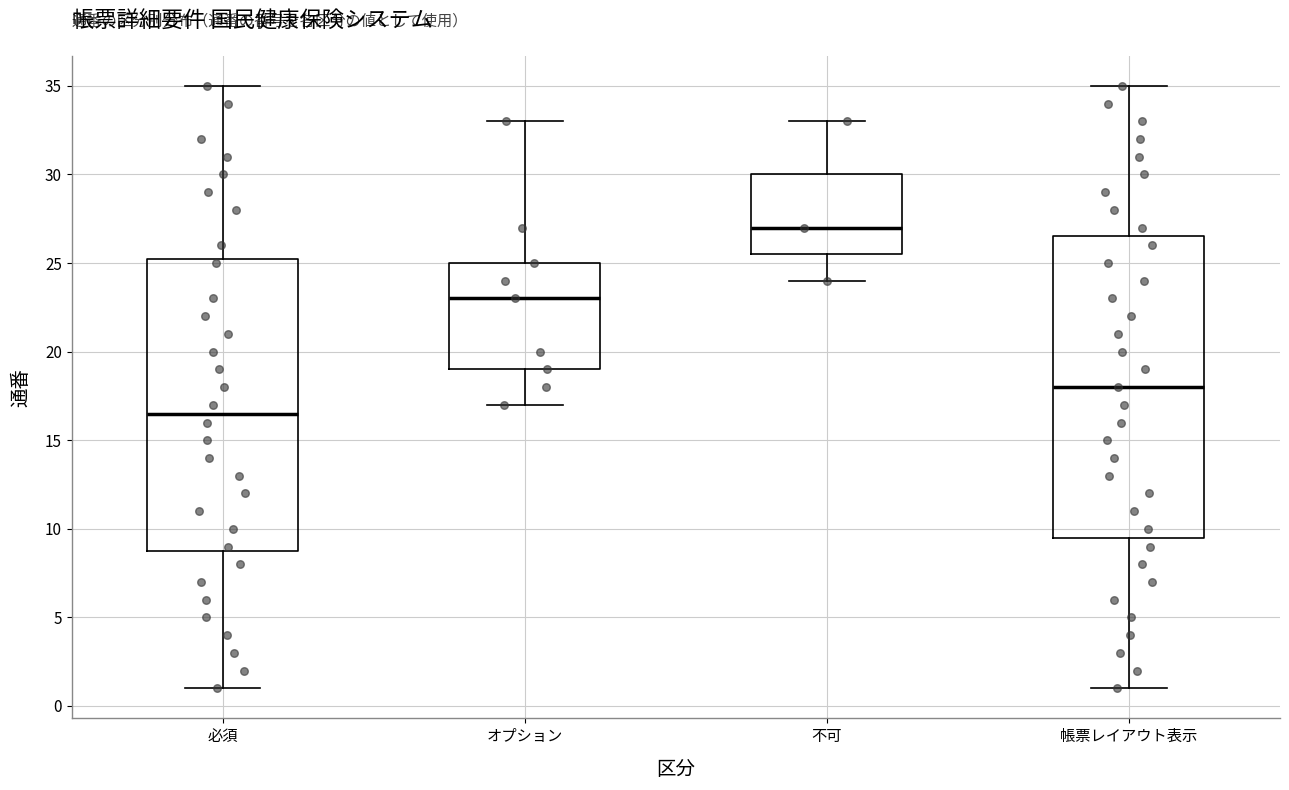

Which box's median line is the highest?

不可